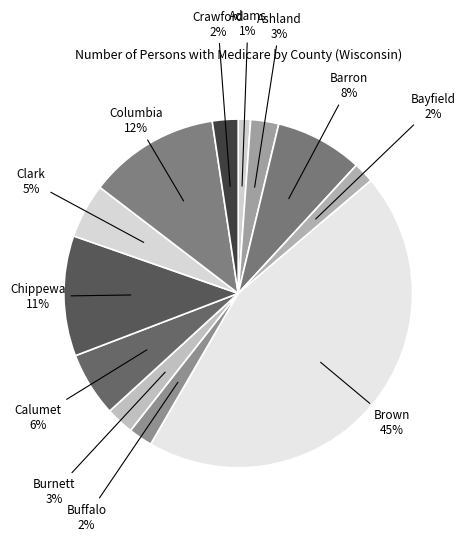

What is the largest slice in the pie chart?

Brown